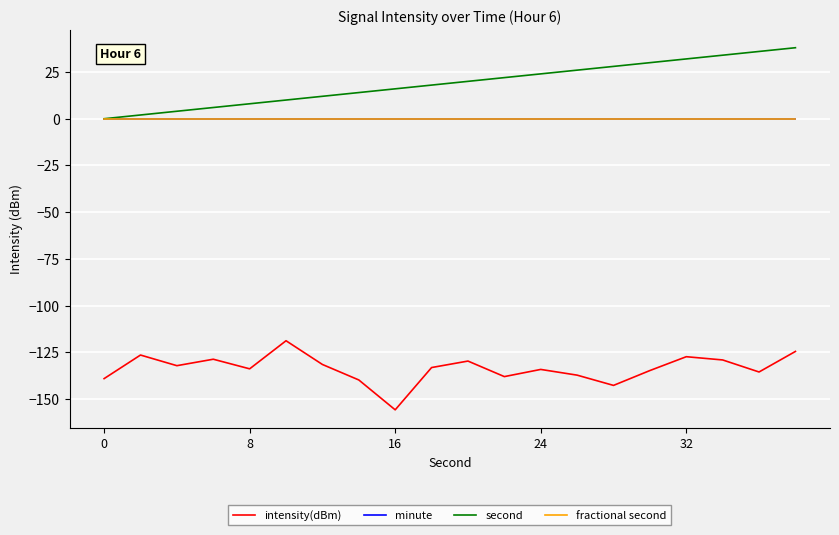

What is the value of the second point at the 19th from the left?

36.0